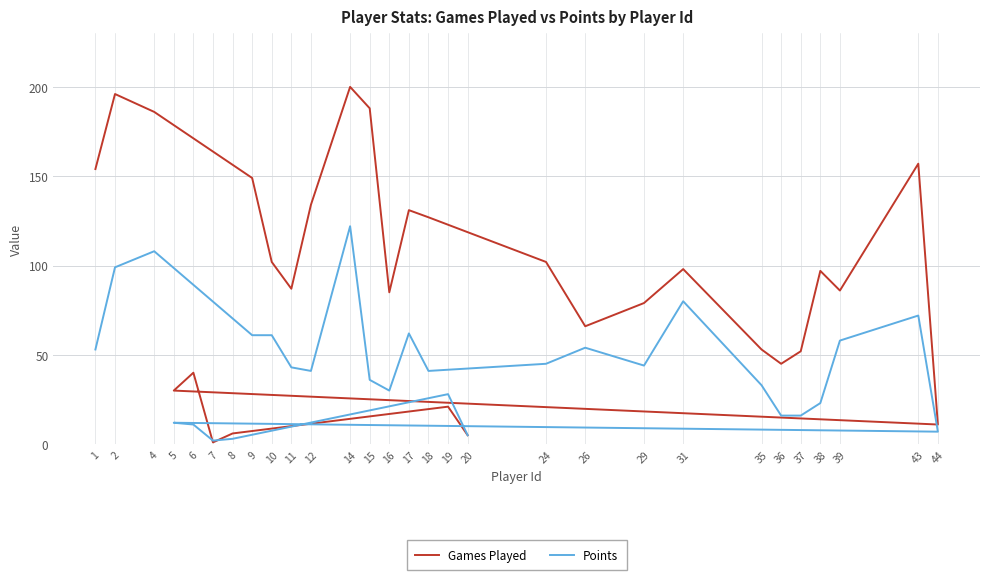

Is it true that Games Played equals 29 at 26?

False